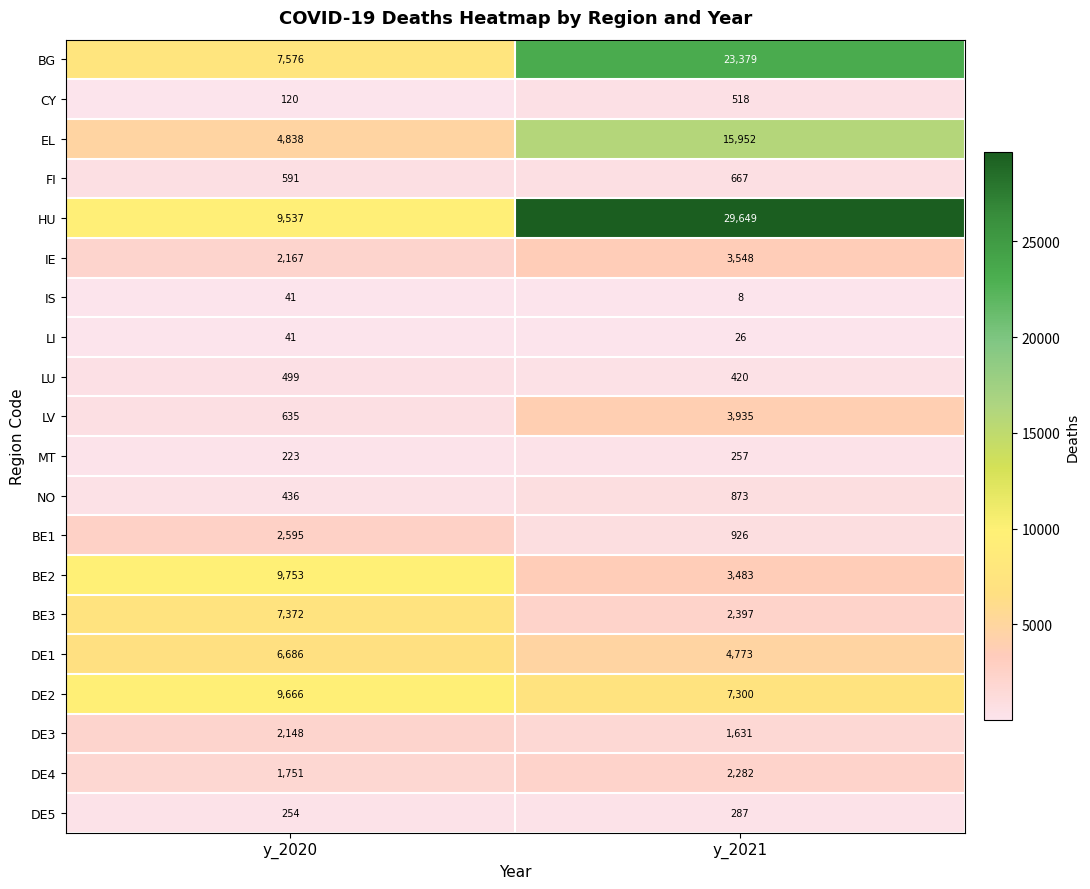

Count the number of categories in the chart.

2